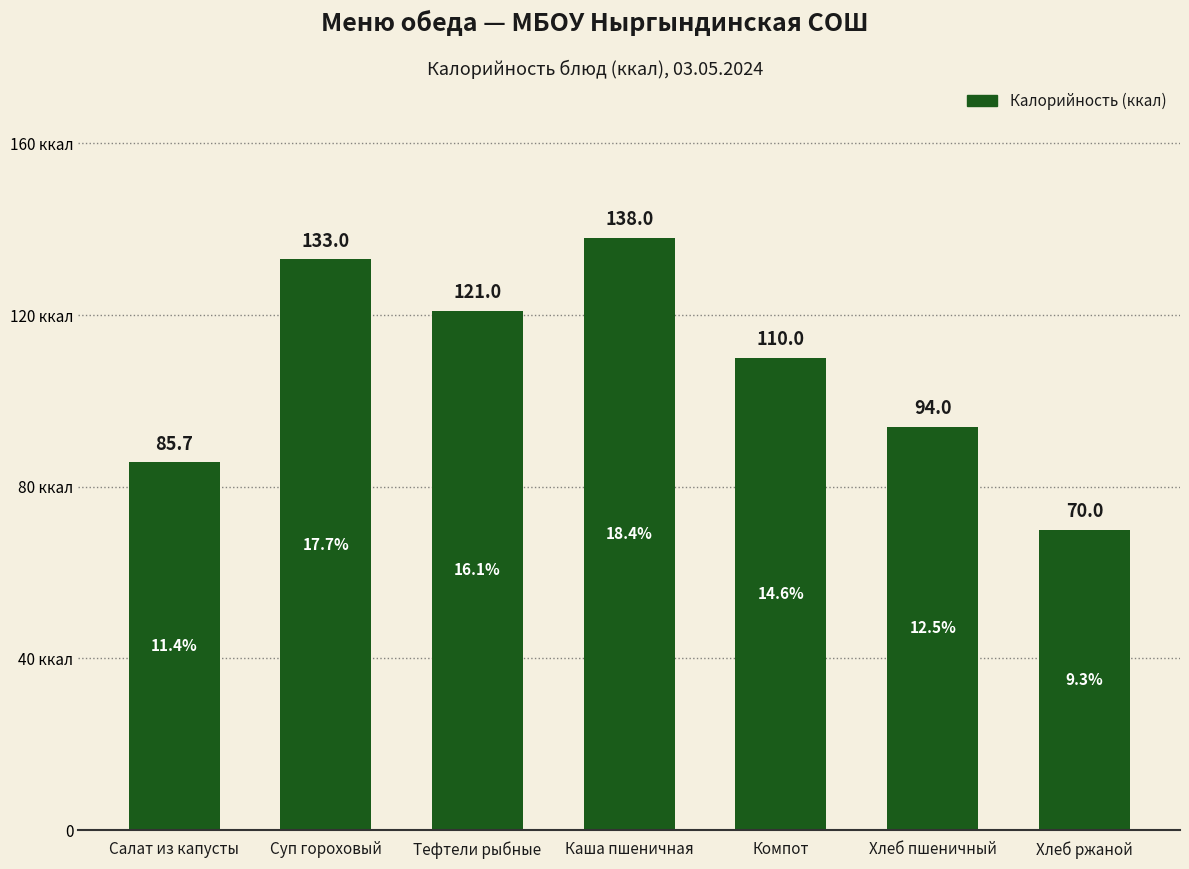

Is it true that the value at Компот is 110.0?

True